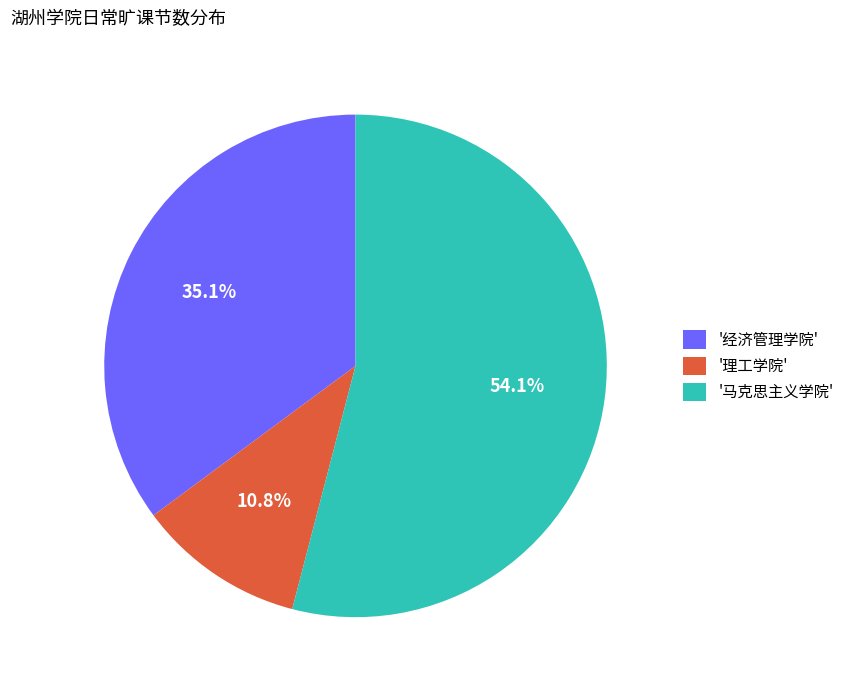

Which category has the biggest portion of the pie?

'马克思主义学院'